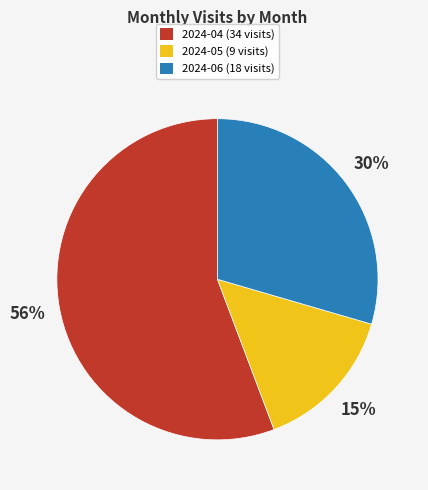

To the nearest percent, what is the average slice percentage?

33%